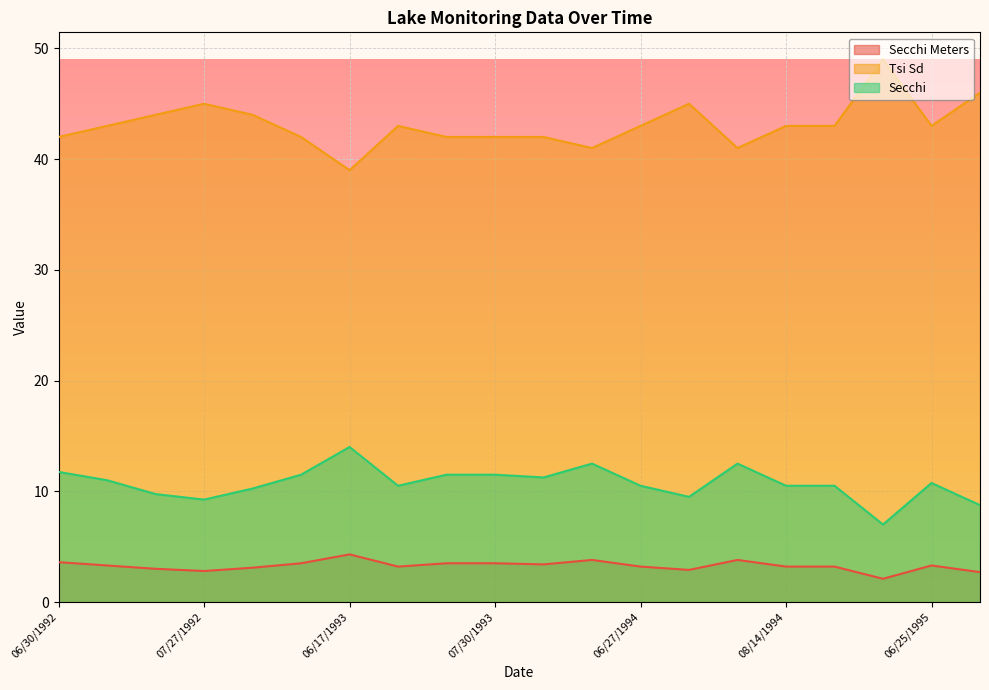

True or false: Secchi and Tsi Sd intersect in this chart.

False